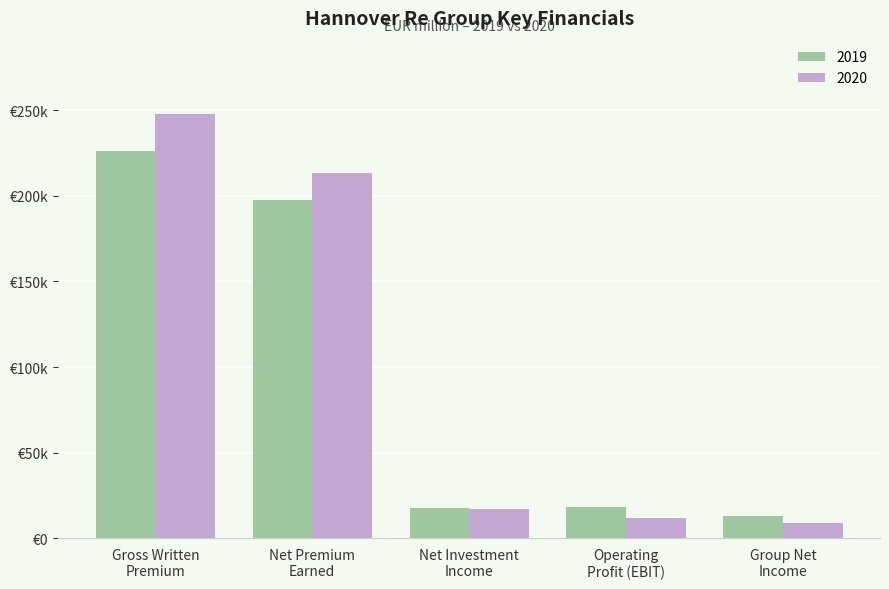

Are the bars grouped side by side (vs. stacked)?

Yes